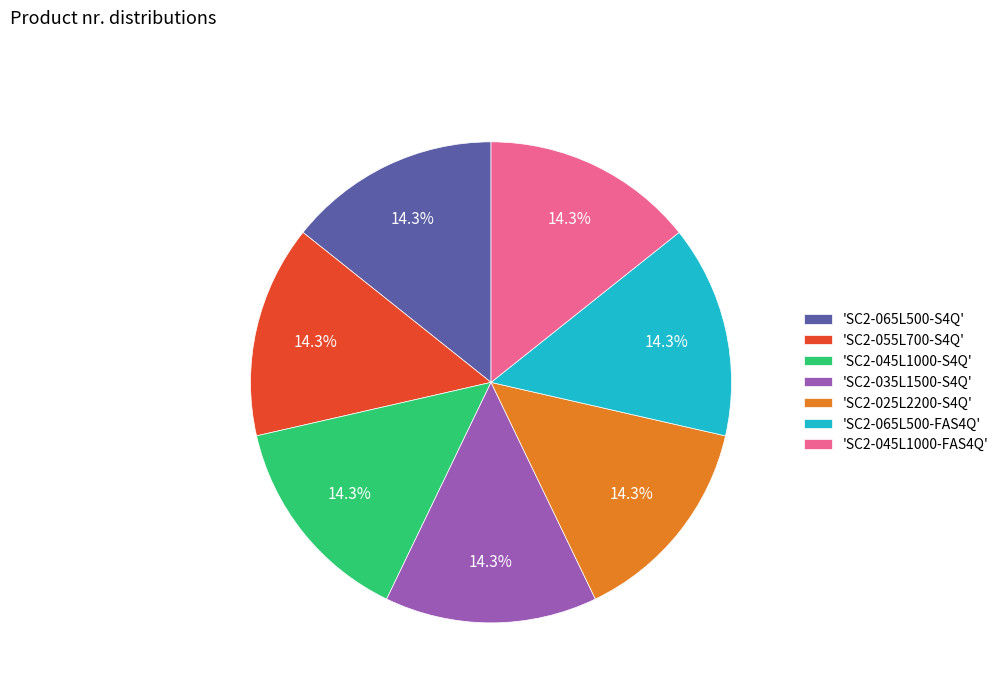

To the nearest percent, what is the average slice percentage?

14%